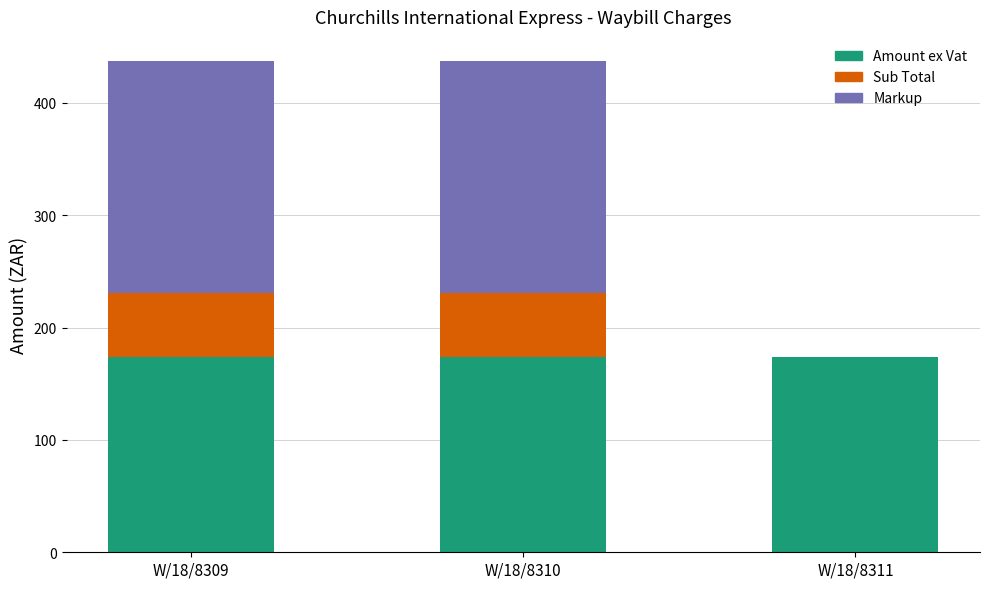

What is the highest value of the Amount ex Vat series?

174.0